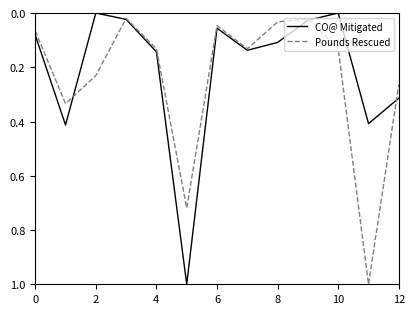

True or false: Pounds Rescued and CO@ Mitigated cross at least once.

True